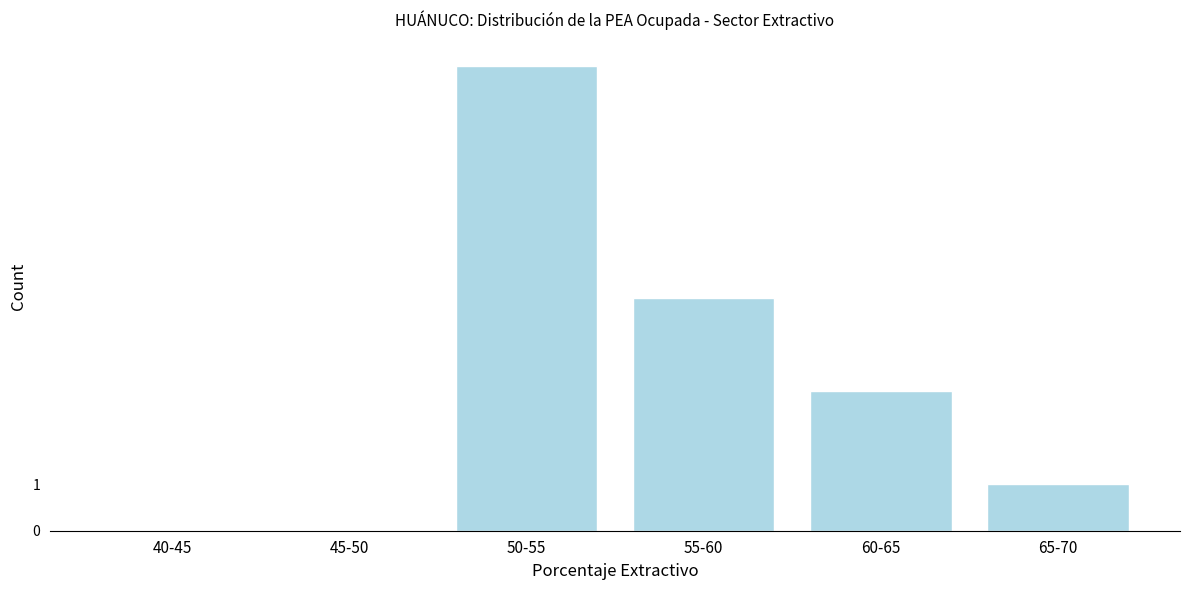

Reading left to right, what are all the values shown in this chart?

40-45=0	45-50=0	50-55=10	55-60=5	60-65=3	65-70=1